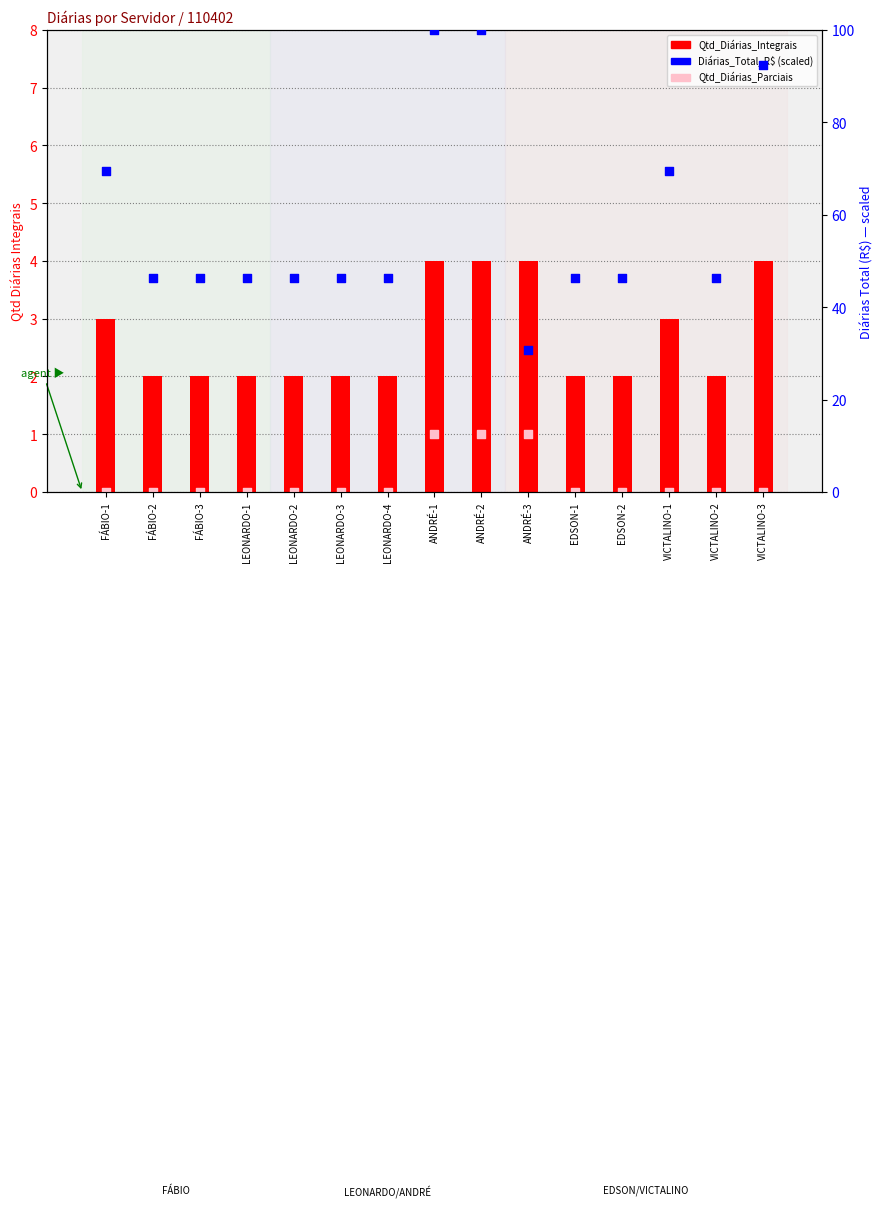

Which series has the largest total across all categories?

Diárias_Total_R$